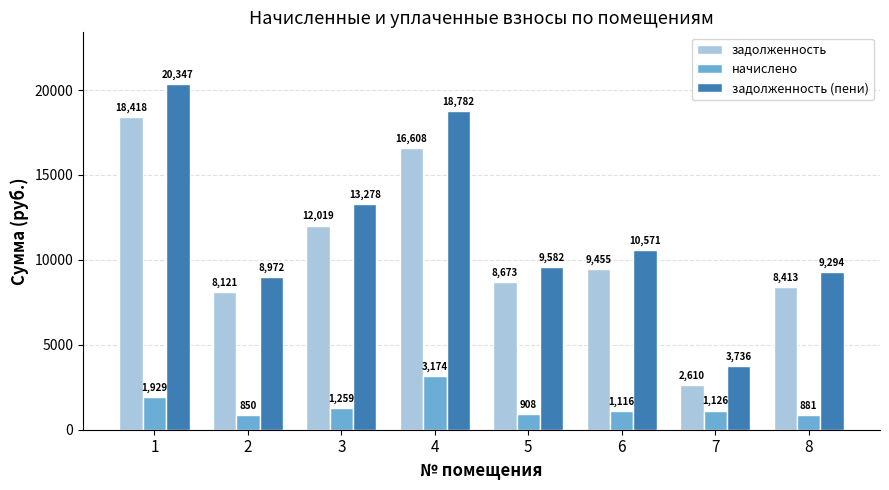

What is the minimum value for задолженность (пени)?

3735.7